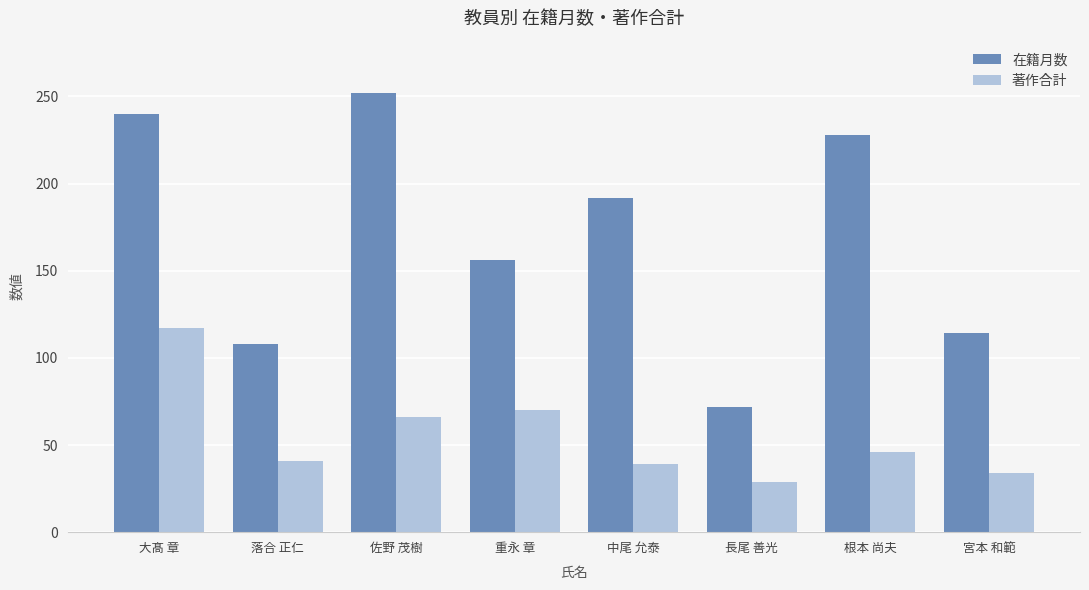

Which label corresponds to the smallest value in the chart?

長尾 善光